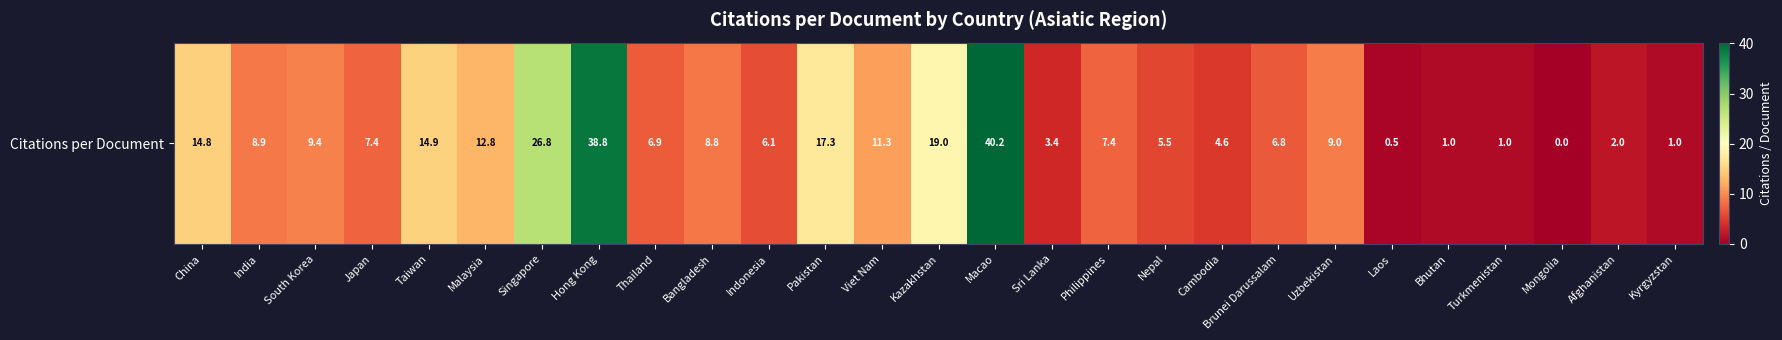

Where is the data nearest to the value 20?

Kazakhstan